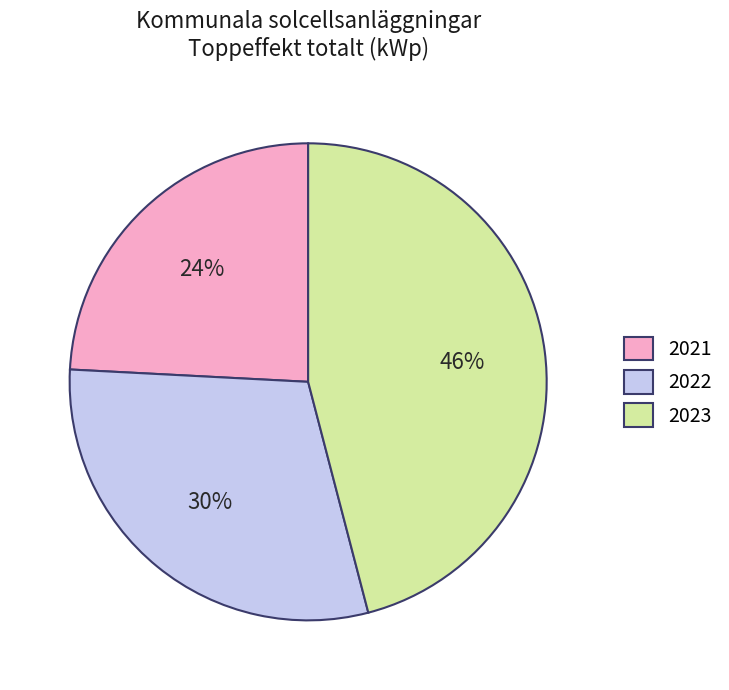

Is it true that 2022 is 43% of the pie?

False